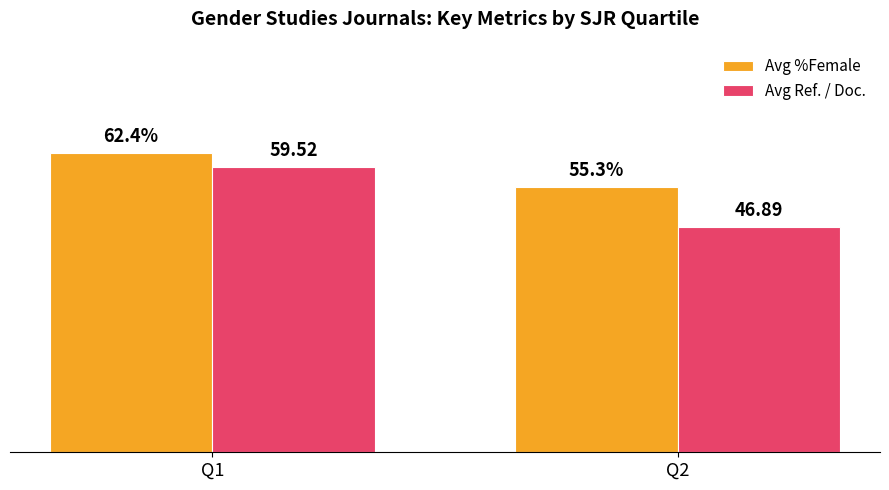

Rank the series at Q1 from highest to lowest value.

Avg %Female, Avg Ref. / Doc.